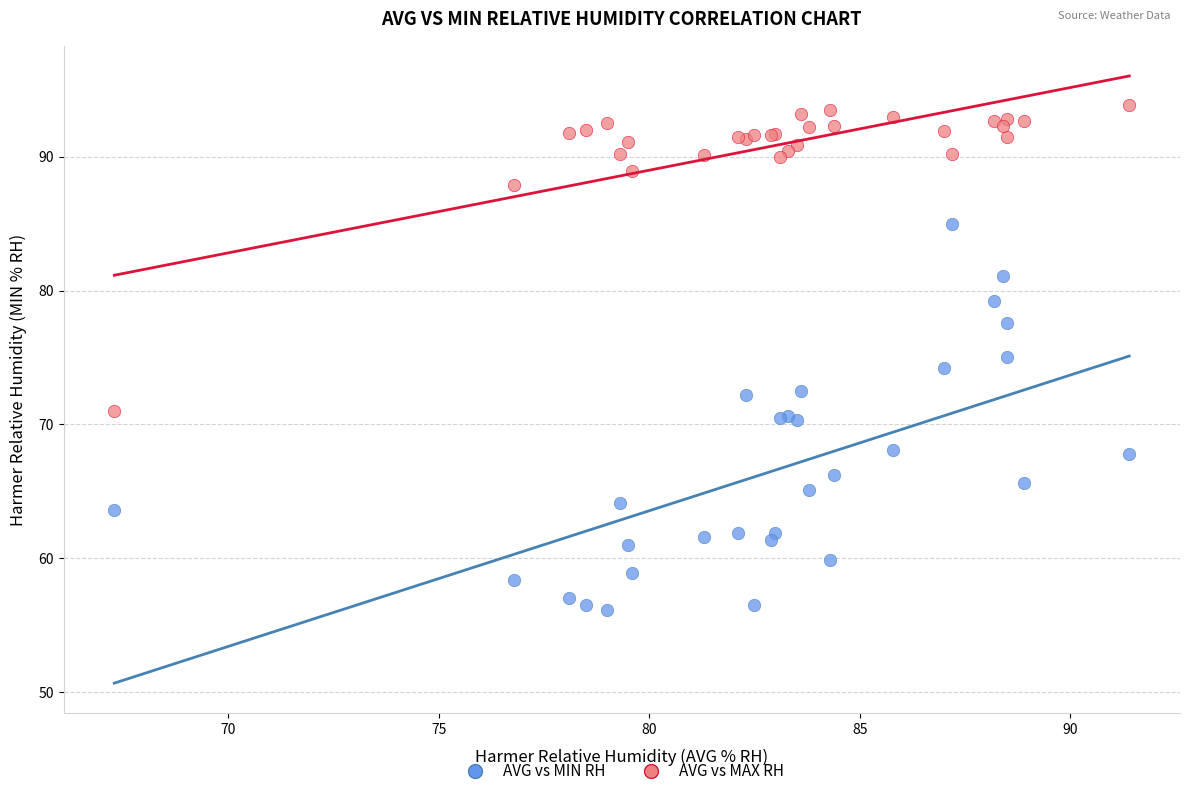

Which series contains the highest Y value?

AVG vs MAX RH